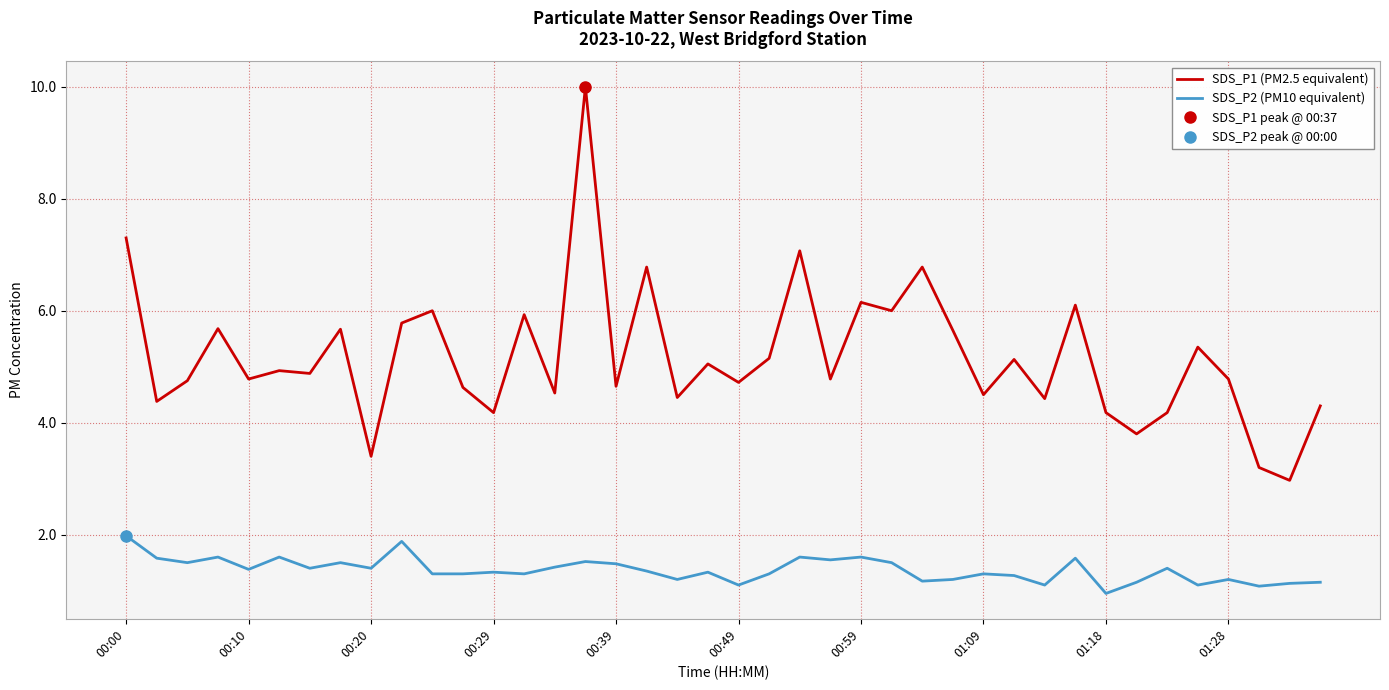

How many distinct data groups are displayed?

2